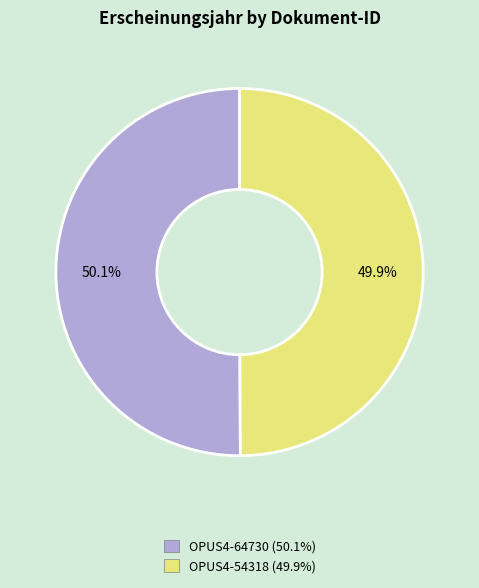

What percentage is NOT represented by OPUS4-54318?

50.1%